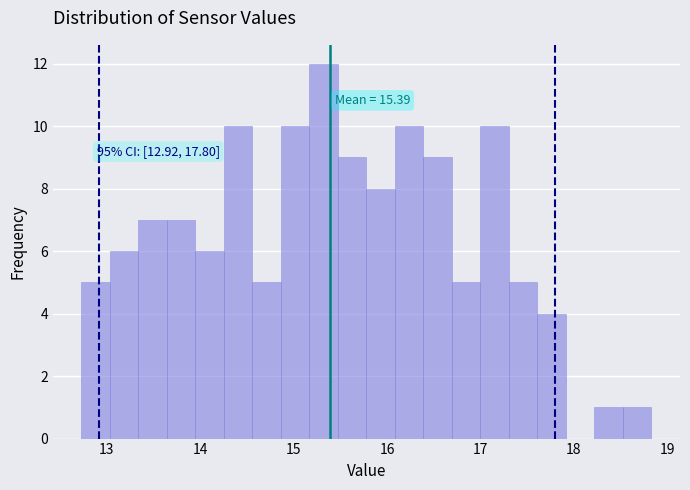

Read against the x-axis, roughly where is the centre of the tallest bar?

15.3